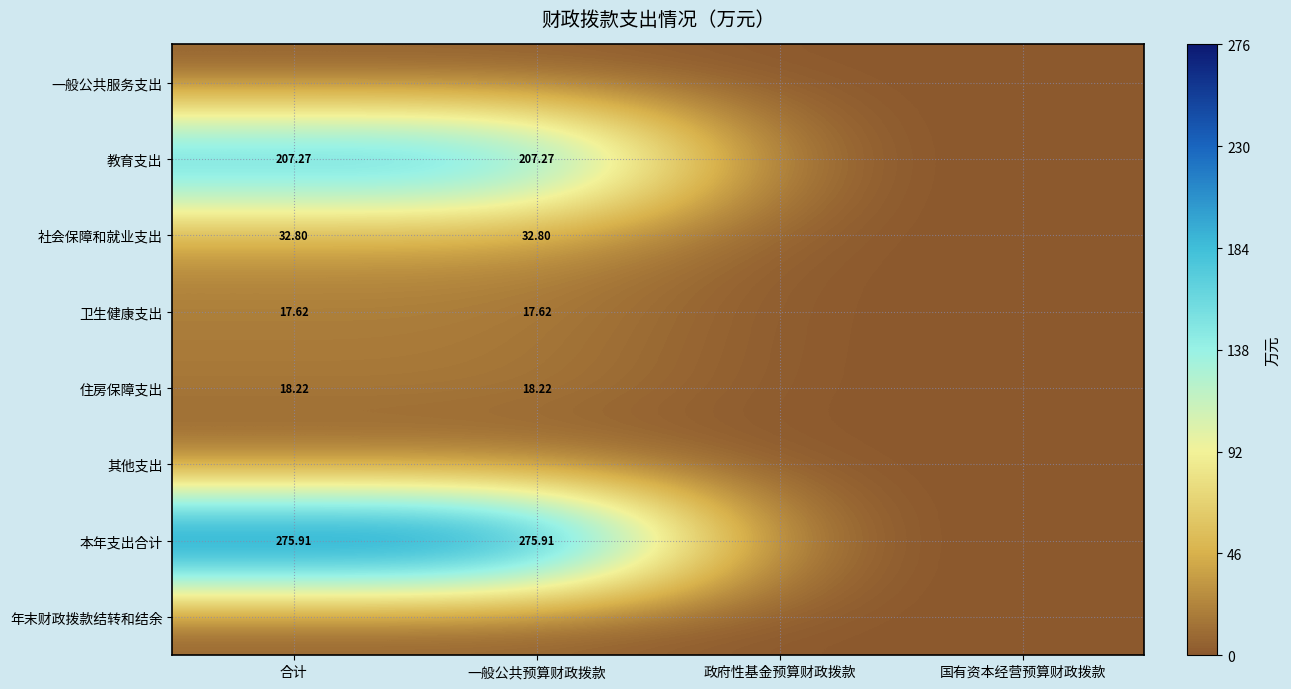

What is the total value across all series at 一般公共预算财政拨款?

551.8